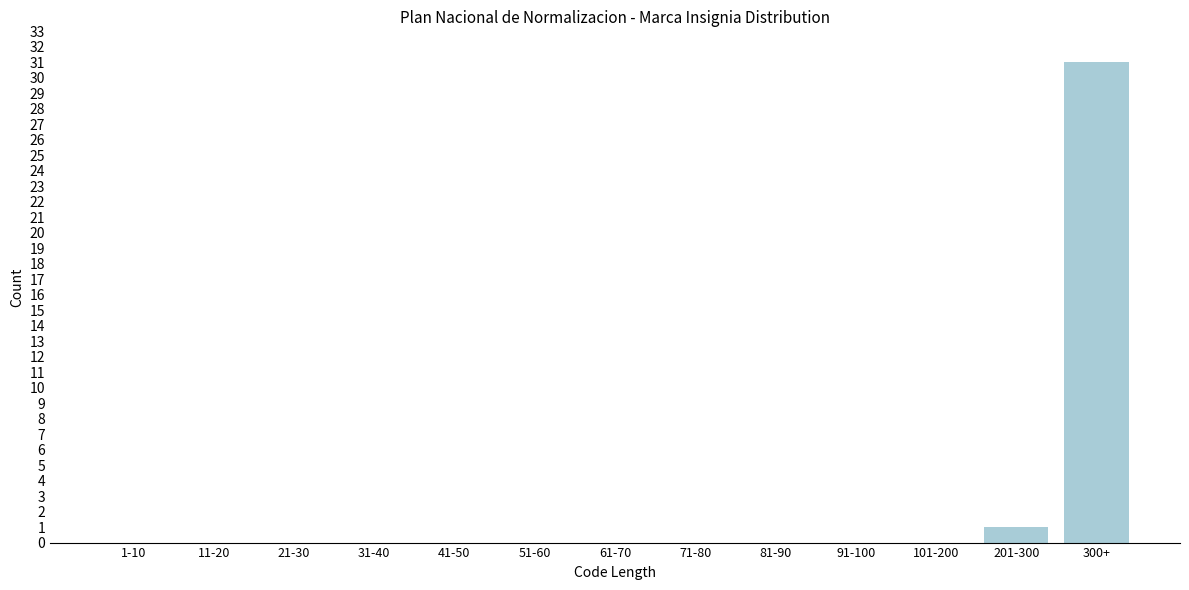

Reading right to left, extract all data points from this chart.

300+=31	201-300=1	101-200=0	91-100=0	81-90=0	71-80=0	61-70=0	51-60=0	41-50=0	31-40=0	21-30=0	11-20=0	1-10=0